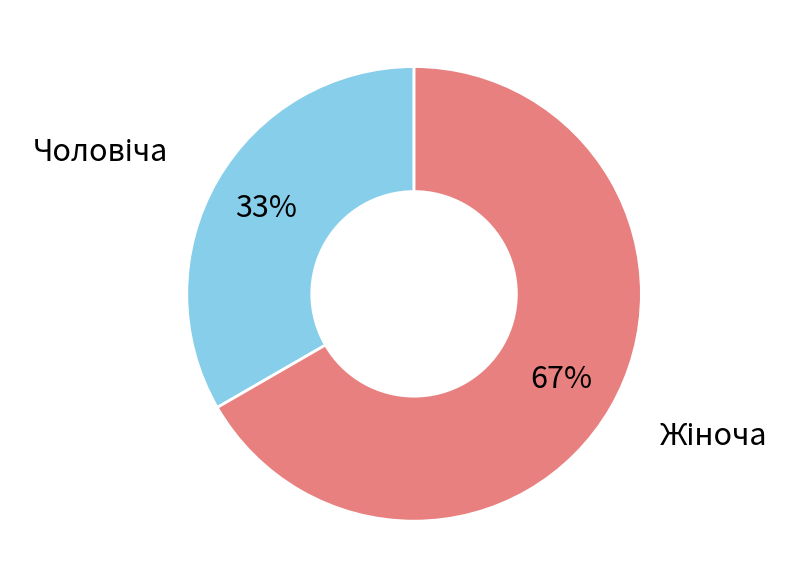

Does any single category account for the majority?

Yes